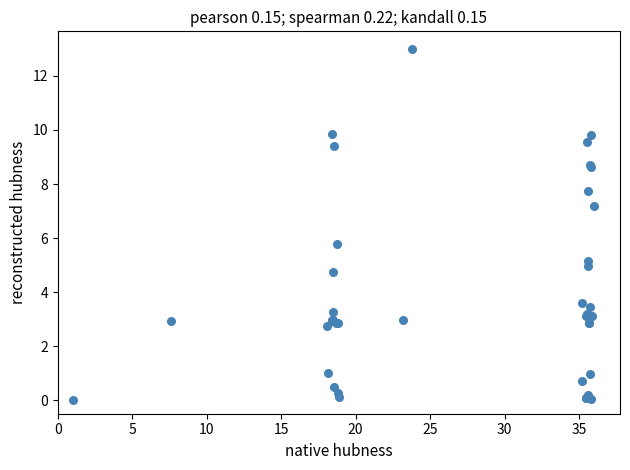

What Y value in the scatter plot is closest to 6?

5.8